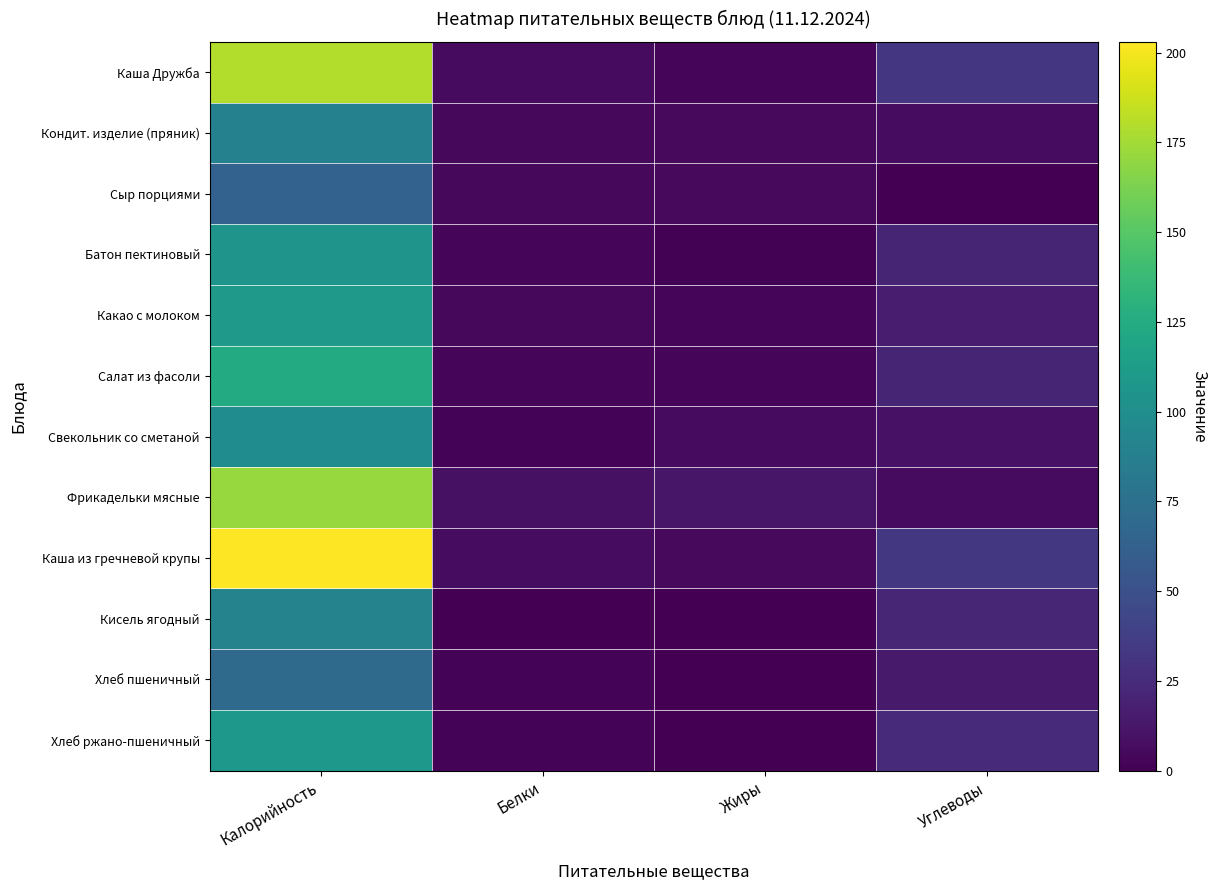

At how many categories does at least one series exceed 67?

1